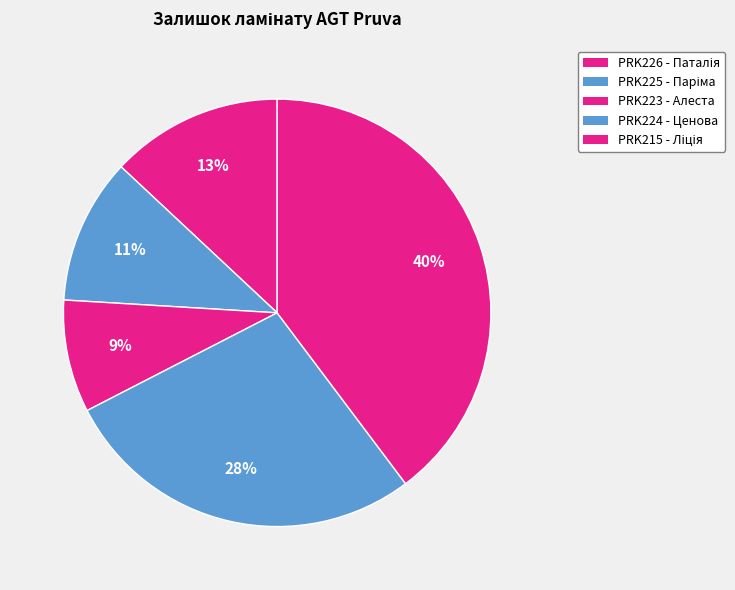

The PRK215 - Ліція slice represents 54% of the pie. True or false?

False